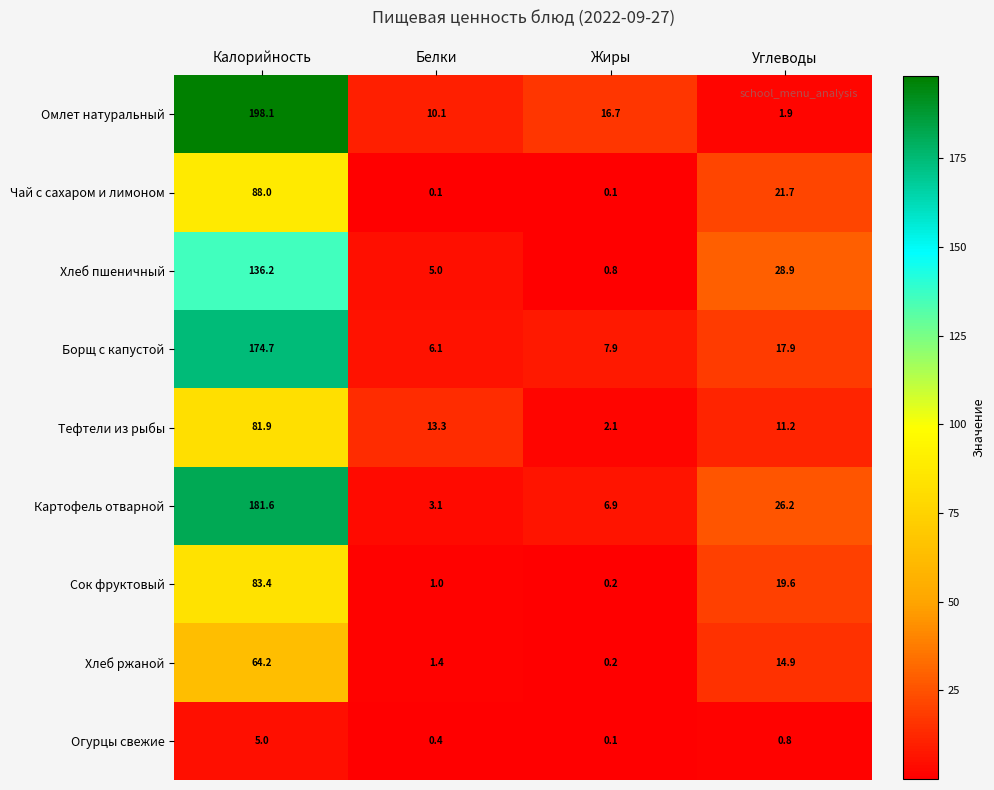

Is it true that Тефтели из рыбы equals 2.8 at Белки?

False